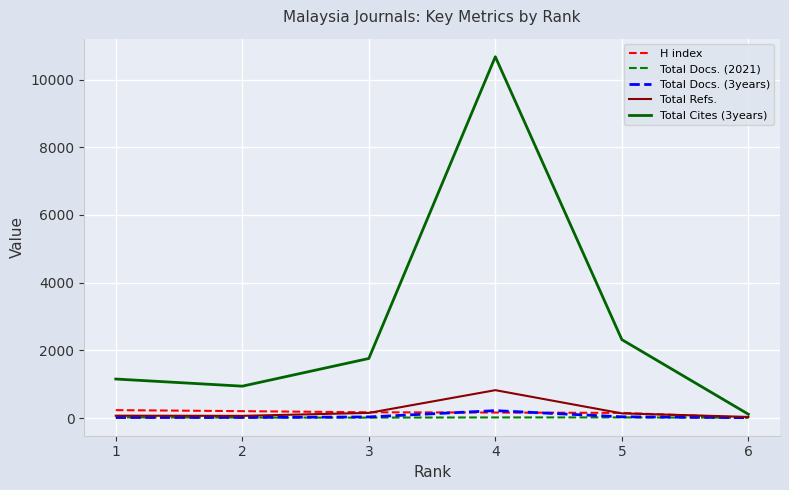

Which series has the largest total across all categories?

Total Cites (3years)